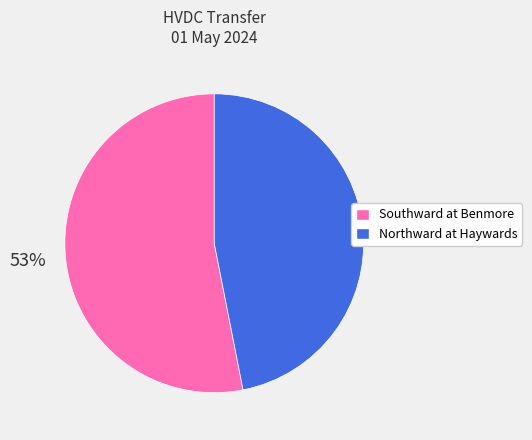

Rank the categories by value from lowest to highest.

Northward at Haywards, Southward at Benmore